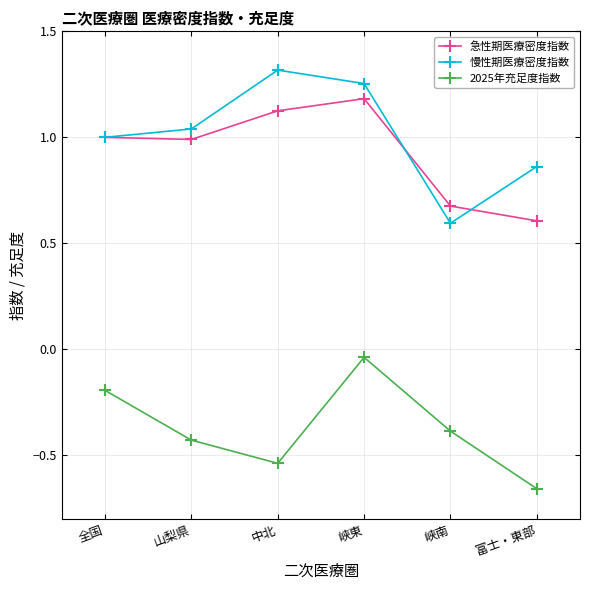

What is the difference between the highest and lowest values at 富士・東部?

1.5